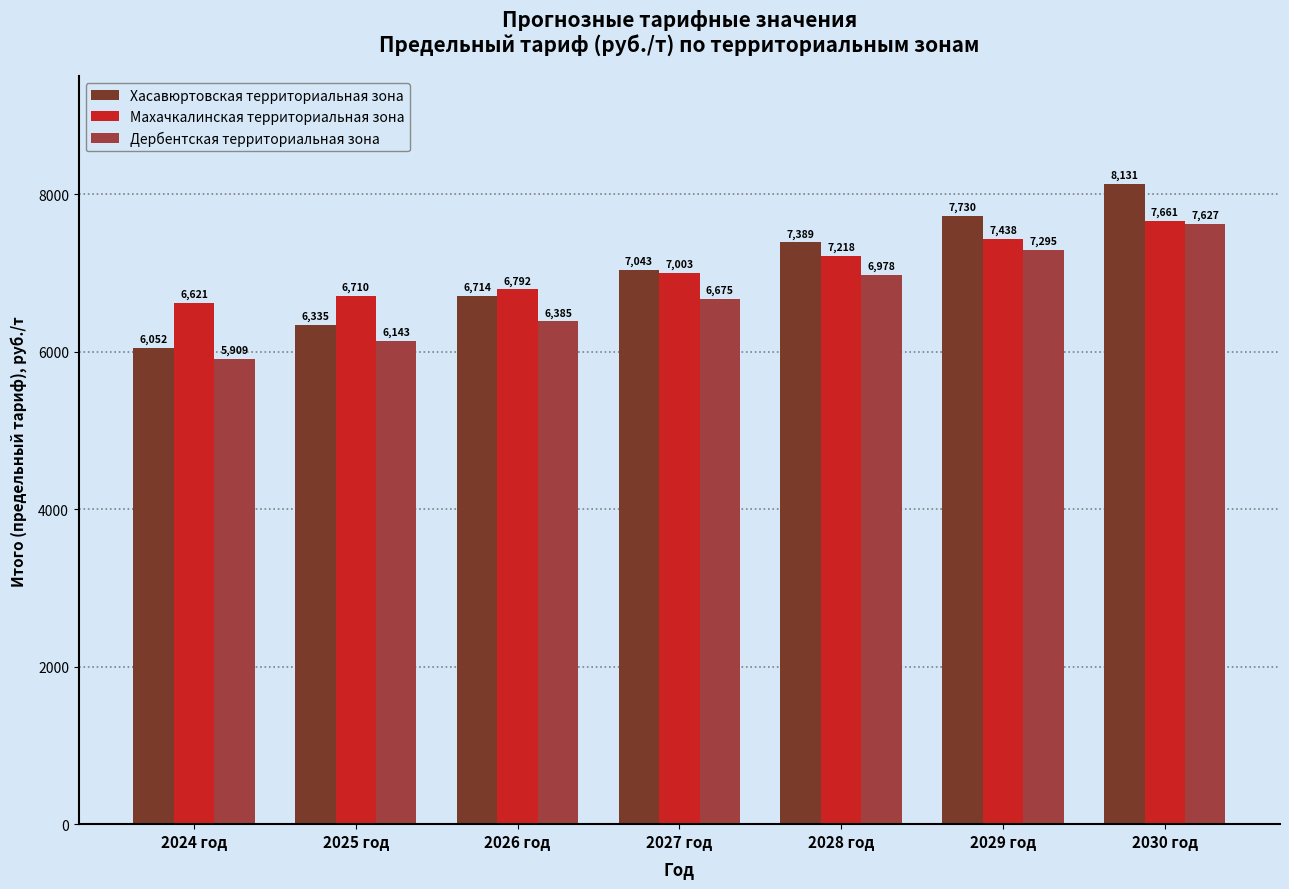

Which series has the widest spread of values?

Хасавюртовская территориальная зона